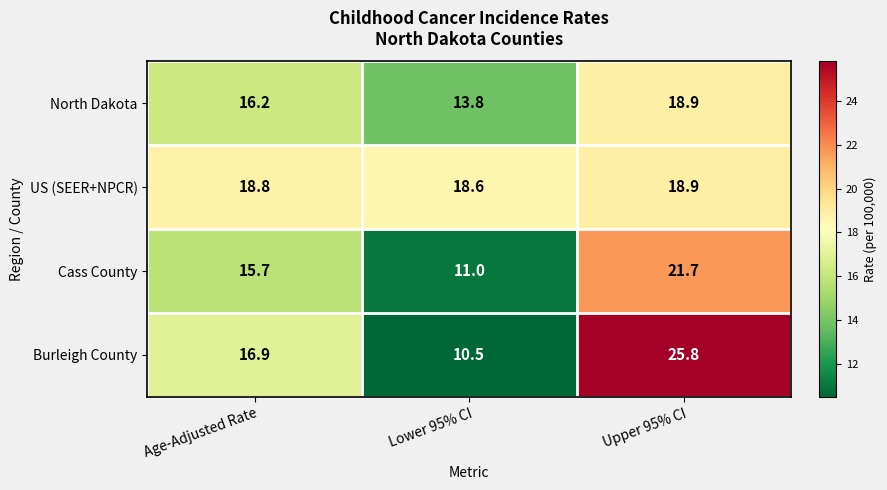

What is the sum of the North Dakota values at Age-Adjusted Rate and Upper 95% CI?

35.1